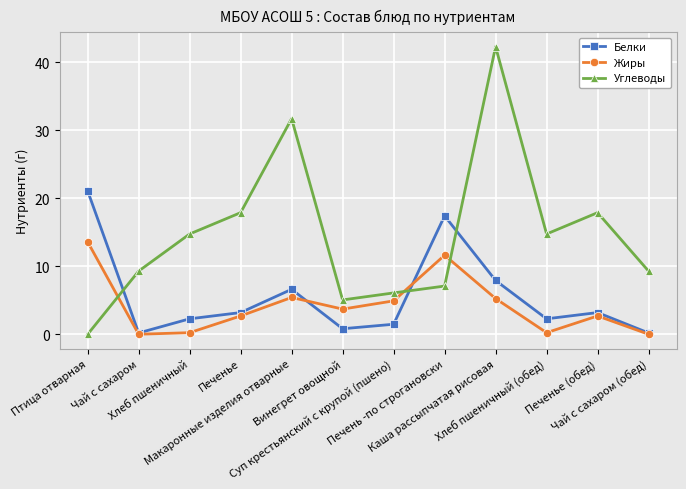

How many data points in Жиры are less than 3?

6